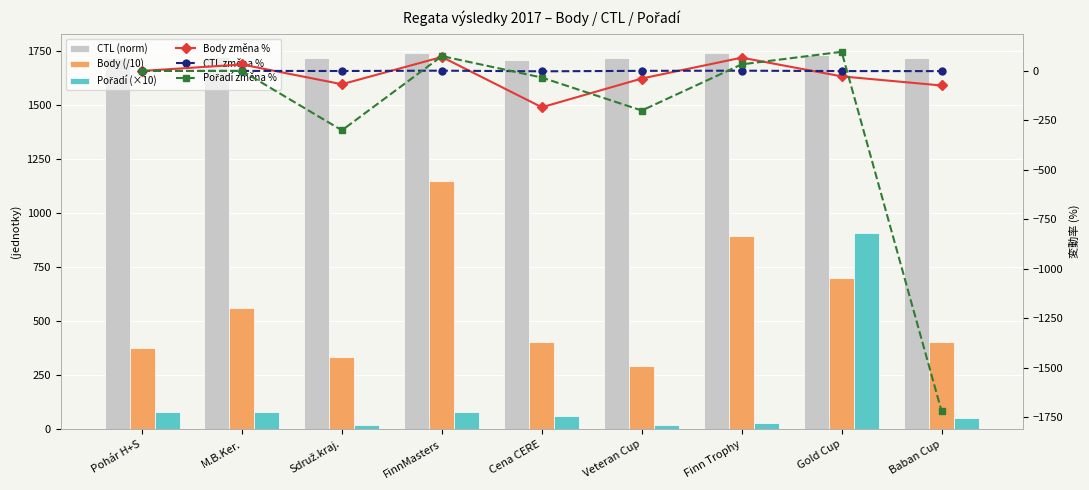

What is the value of the Body (/10) bar at the 4th from the left?

1147.3